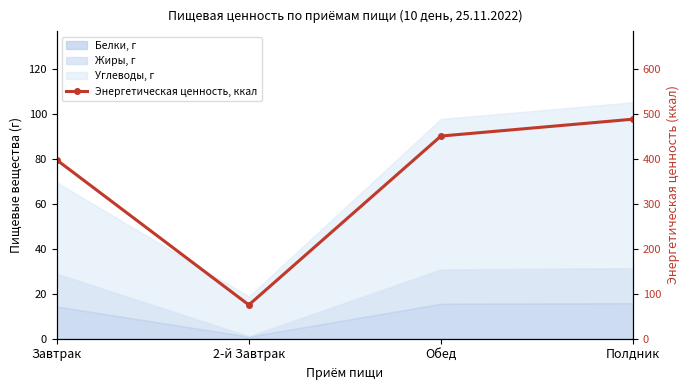

At which category does the data reach its first local valley?

2-й Завтрак